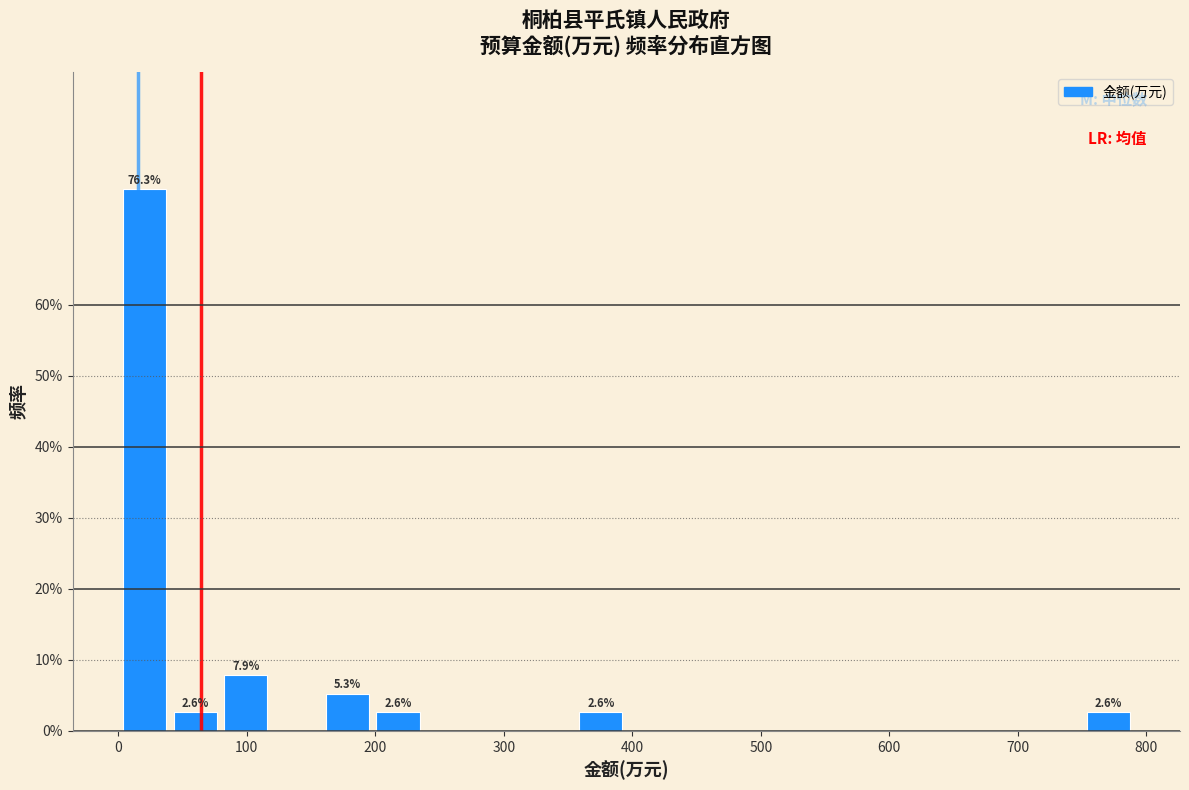

Read against the x-axis, roughly where is the centre of the tallest bar?

20